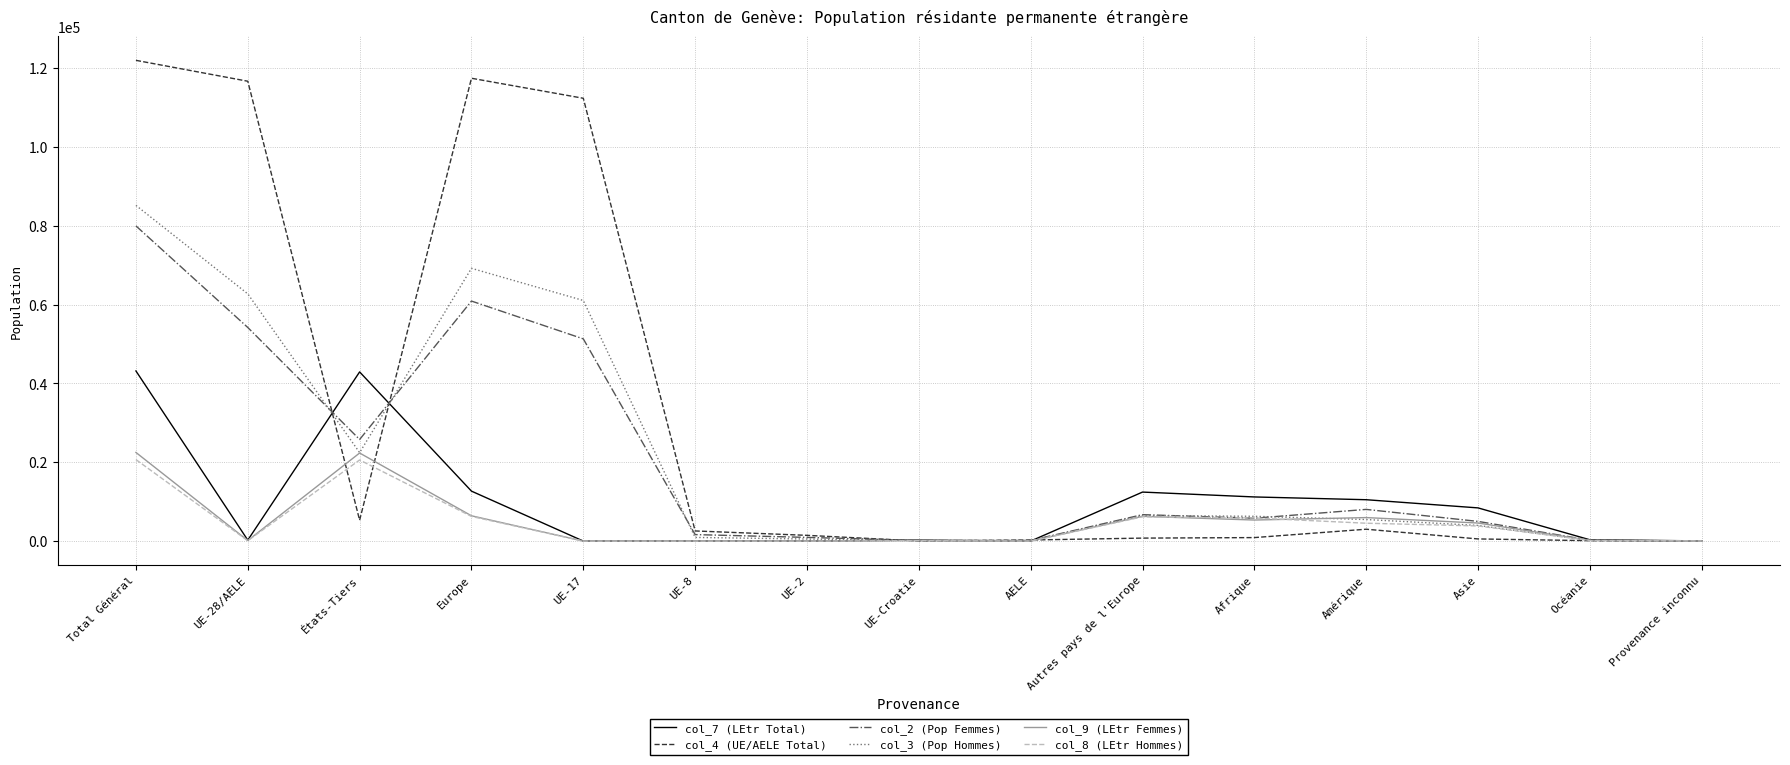

What is the spread (max minus min) of values at Europe?

111168